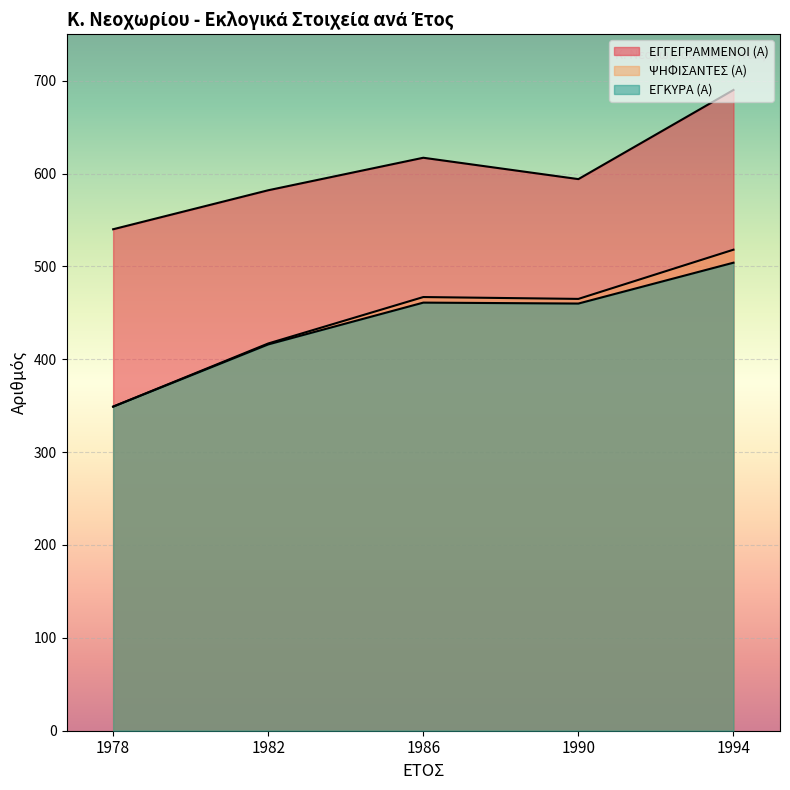

At how many categories does at least one series exceed 381?

5